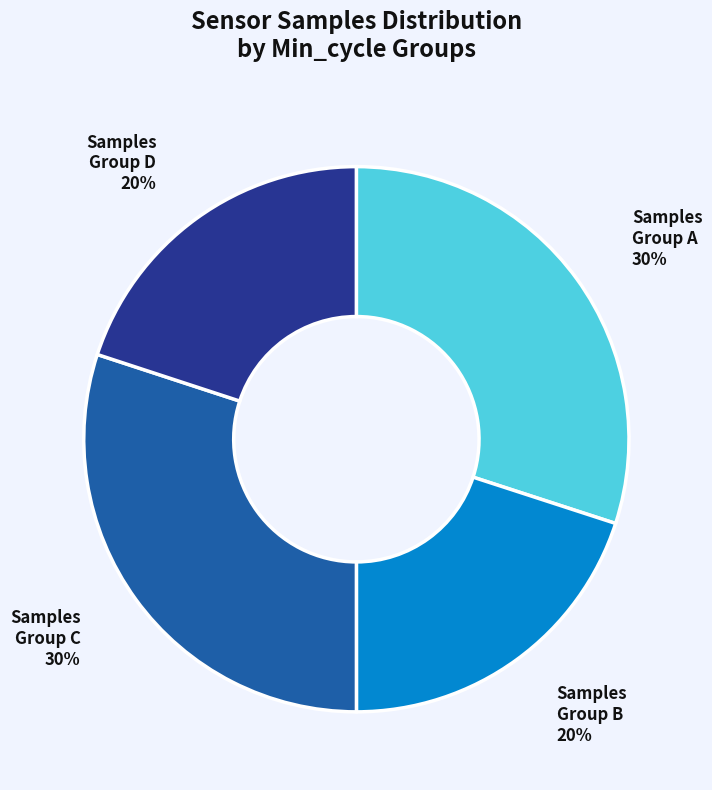

To the nearest percent, what is the average slice percentage?

25%